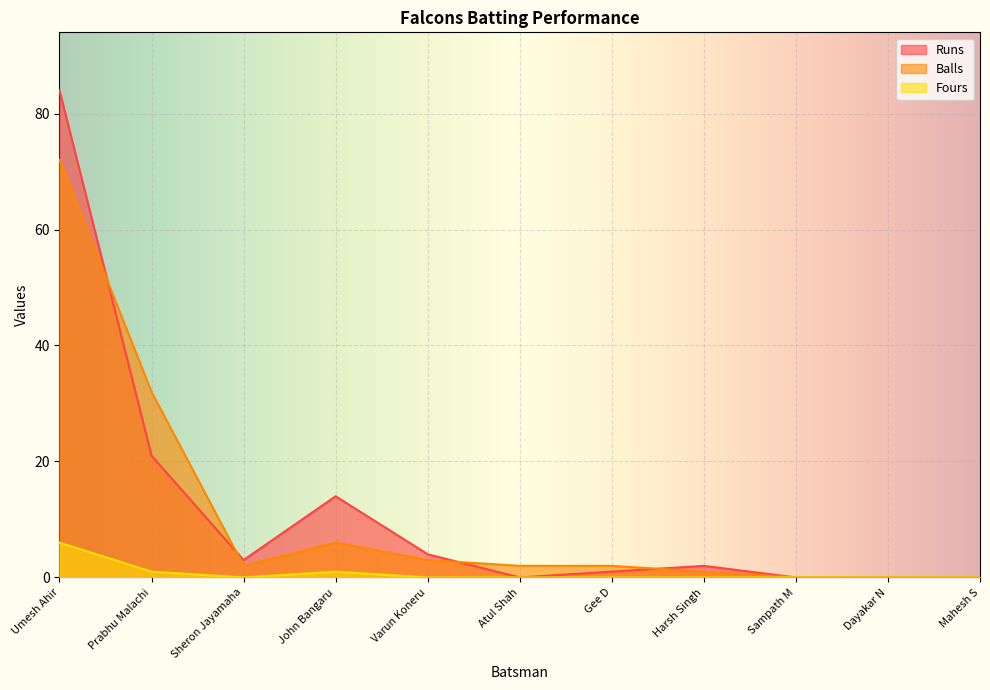

List the series in order of their peak value, lowest first.

Fours, Balls, Runs